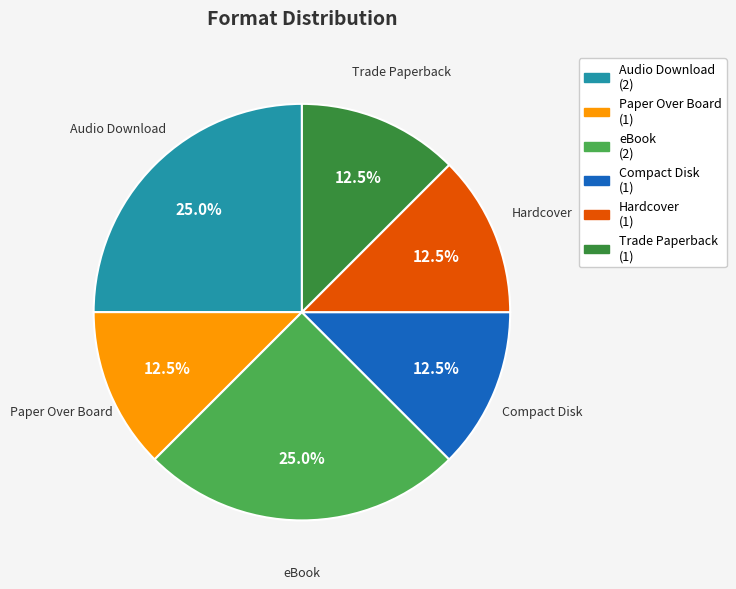

Combined, do Hardcover and Compact Disk account for over 50%?

No